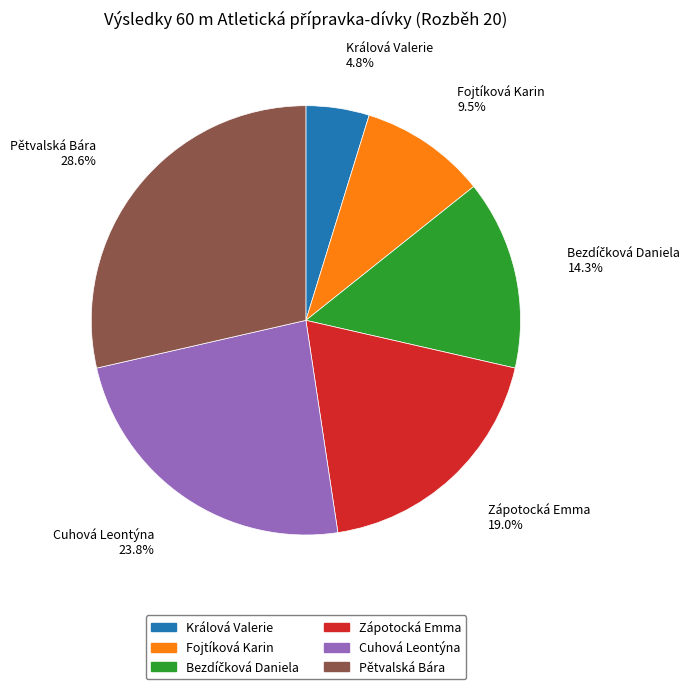

Which category has the biggest portion of the pie?

Pětvalská Bára